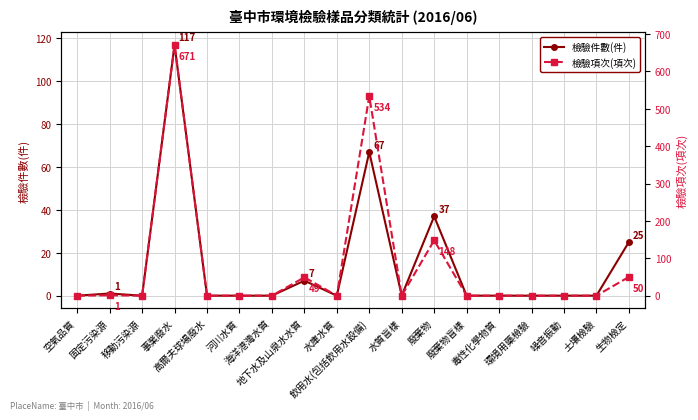

True or false: 檢驗項次(項次) and 檢驗件數(件) intersect in this chart.

False